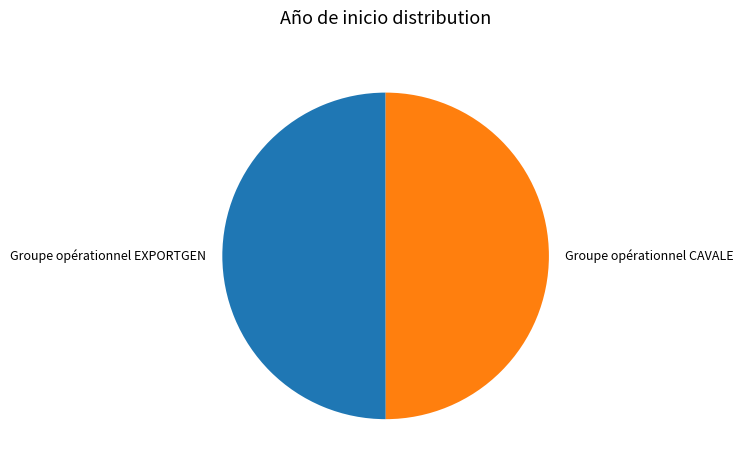

Approximately how many times larger is the value at Groupe opérationnel EXPORTGEN compared to Groupe opérationnel CAVALE?

1.0